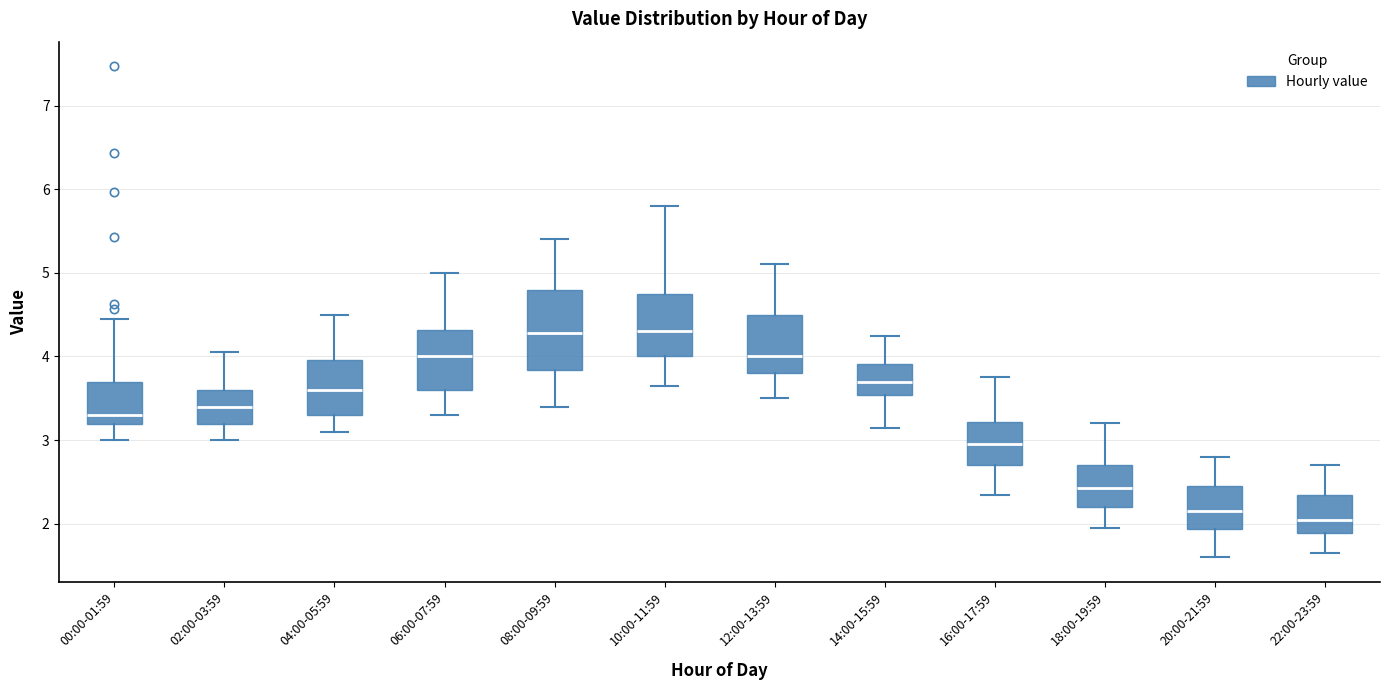

Reading left to right, transcribe this box plot: for each box, give where its median line is, the range the box spans, and where its two whiskers end, as read against the y-axis. The values are not printed on the chart, so give them approximately, as read against the axis.

00:00-01:59: median 3.3, box 3.2 to 3.7, whiskers 3.0 to 4.5
02:00-03:59: median 3.4, box 3.2 to 3.6, whiskers 3.0 to 4.1
04:00-05:59: median 3.6, box 3.3 to 4.0, whiskers 3.1 to 4.5
06:00-07:59: median 4.0, box 3.6 to 4.3, whiskers 3.3 to 5.0
08:00-09:59: median 4.3, box 3.8 to 4.8, whiskers 3.4 to 5.4
10:00-11:59: median 4.3, box 4.0 to 4.8, whiskers 3.7 to 5.8
12:00-13:59: median 4.0, box 3.8 to 4.5, whiskers 3.5 to 5.1
14:00-15:59: median 3.7, box 3.5 to 3.9, whiskers 3.2 to 4.3
16:00-17:59: median 3.0, box 2.7 to 3.2, whiskers 2.4 to 3.8
18:00-19:59: median 2.4, box 2.2 to 2.7, whiskers 2.0 to 3.2
20:00-21:59: median 2.2, box 1.9 to 2.5, whiskers 1.6 to 2.8
22:00-23:59: median 2.1, box 1.9 to 2.4, whiskers 1.7 to 2.7